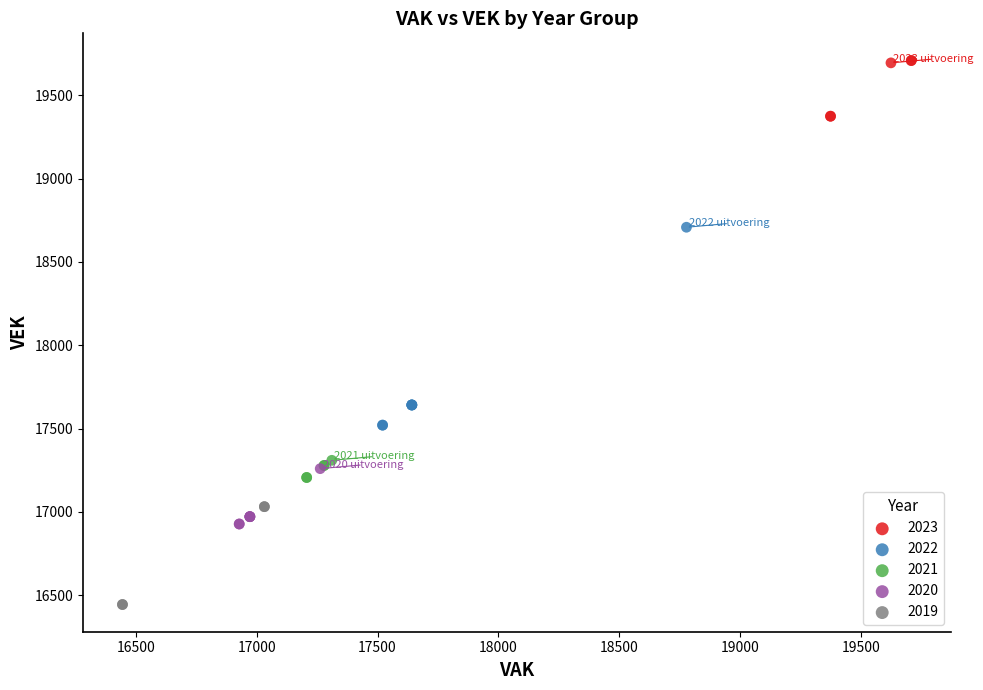

Which series contains the lowest Y value?

2019